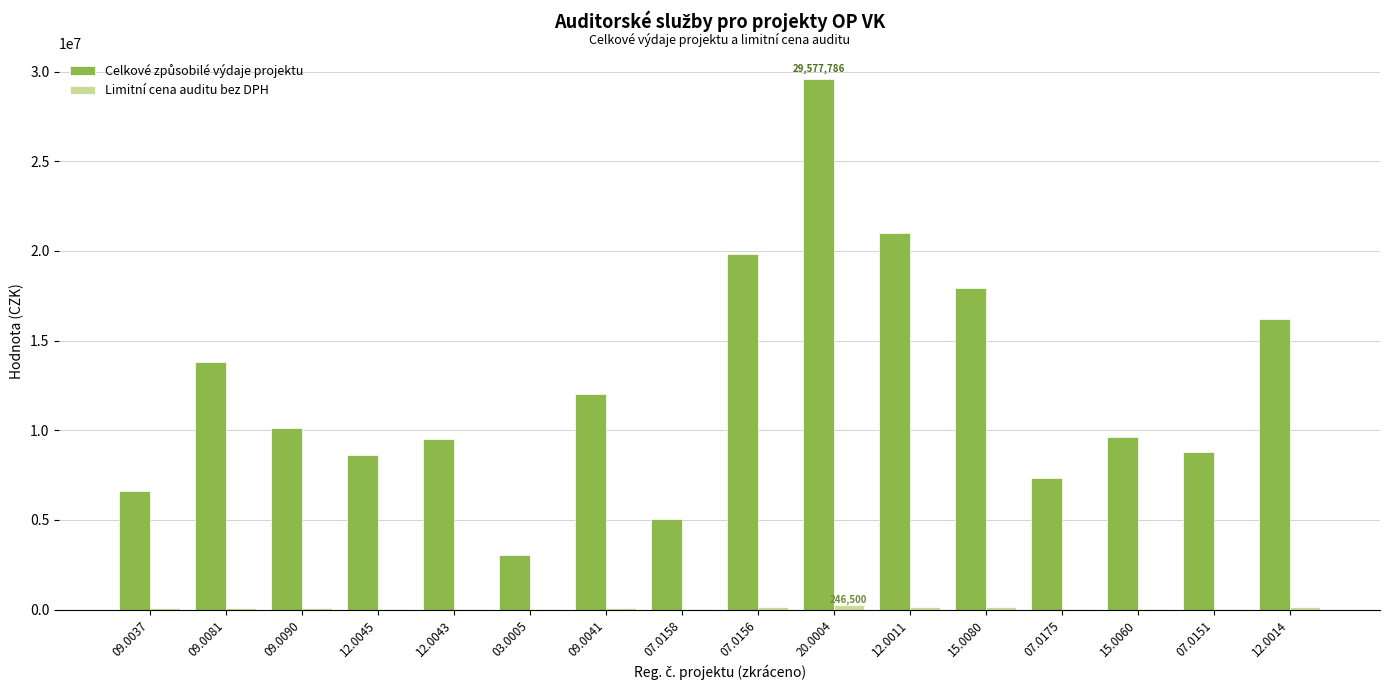

At which category is the sum across all series the highest?

20.0004